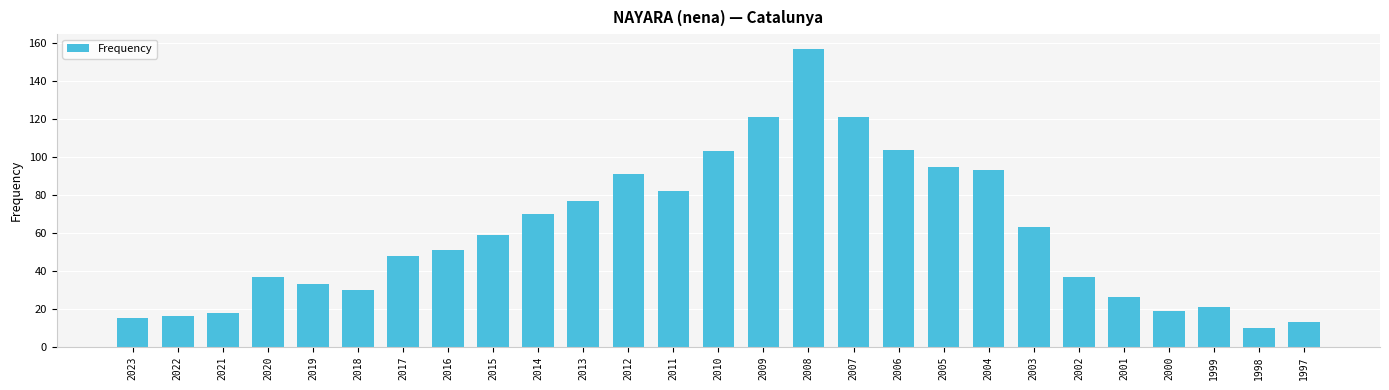

Reading left to right, what are all the values shown in this chart?

15	16	18	37	33	30	48	51	59	70	77	91	82	103	121	157	121	104	95	93	63	37	26	19	21	10	13